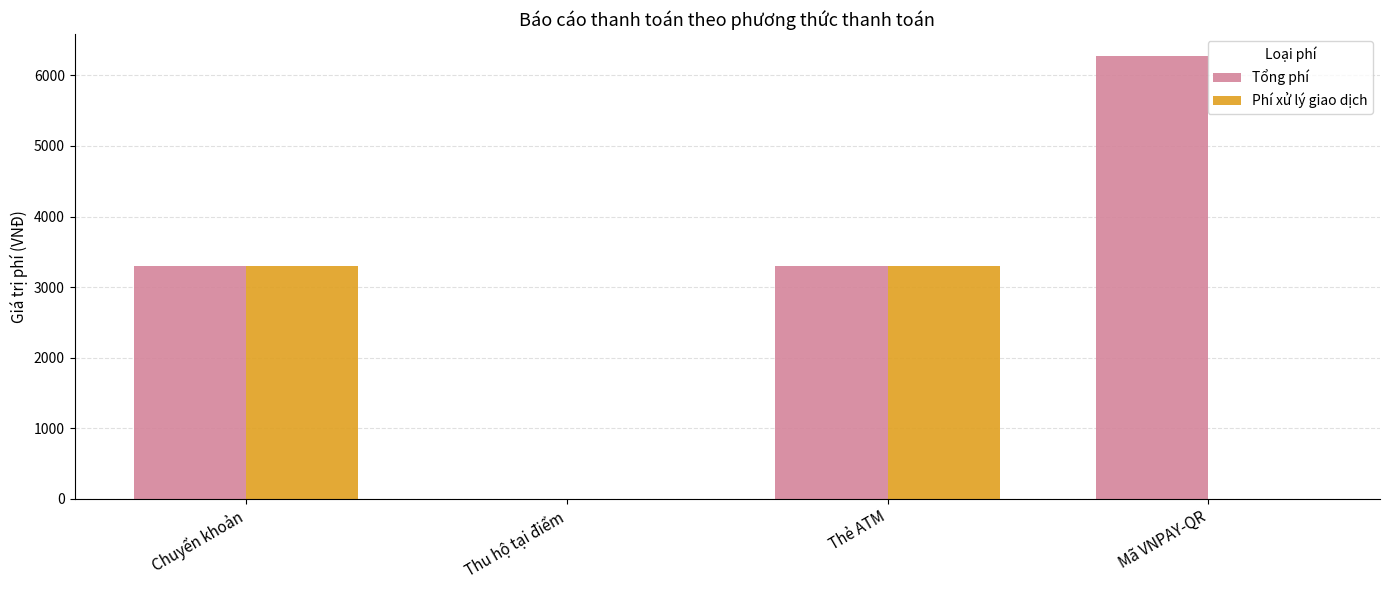

What is the sum of the Tổng phí values at Thu hộ tại điểm and Mã VNPAY-QR?

6270